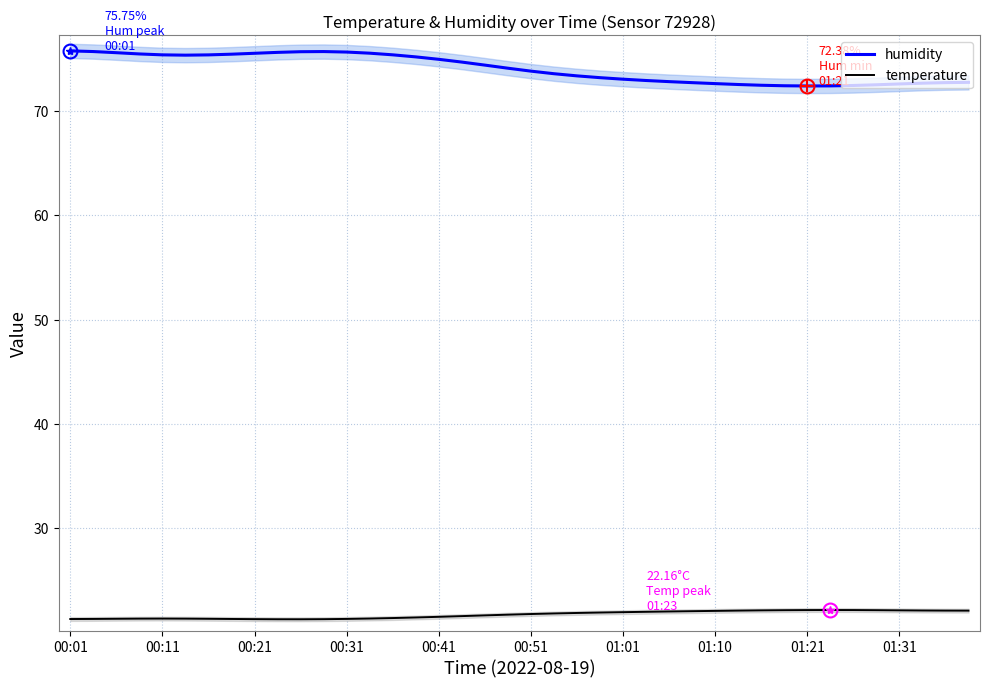

What is the average value of the humidity series?

74.0